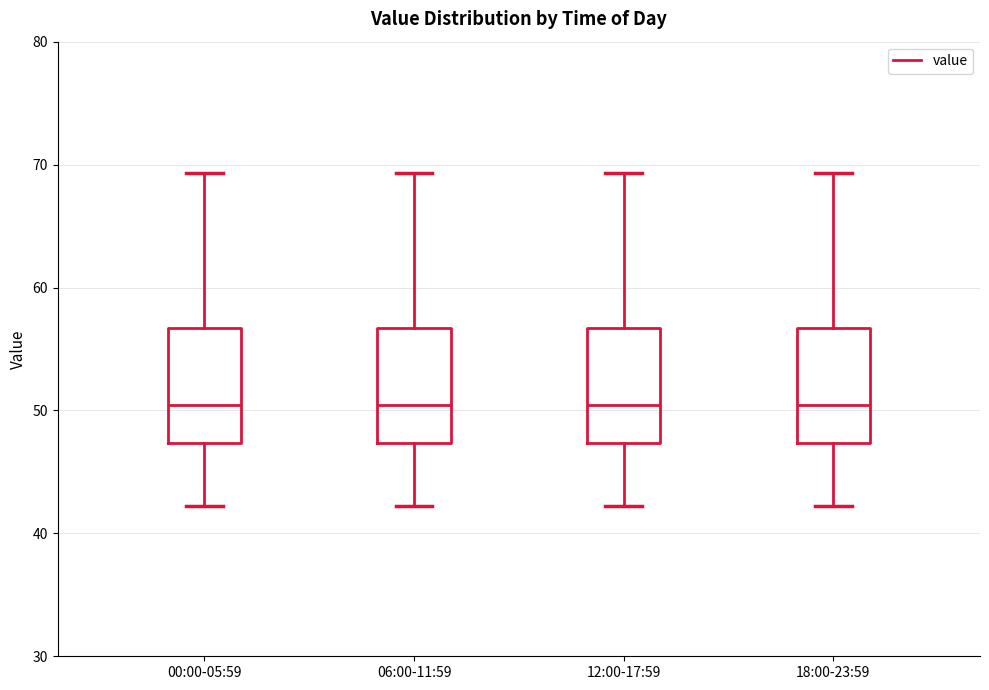

Where does the median line of the box for 06:00-11:59 sit on the y-axis? The values are not printed on the chart, so give them approximately, as read against the axis.

50